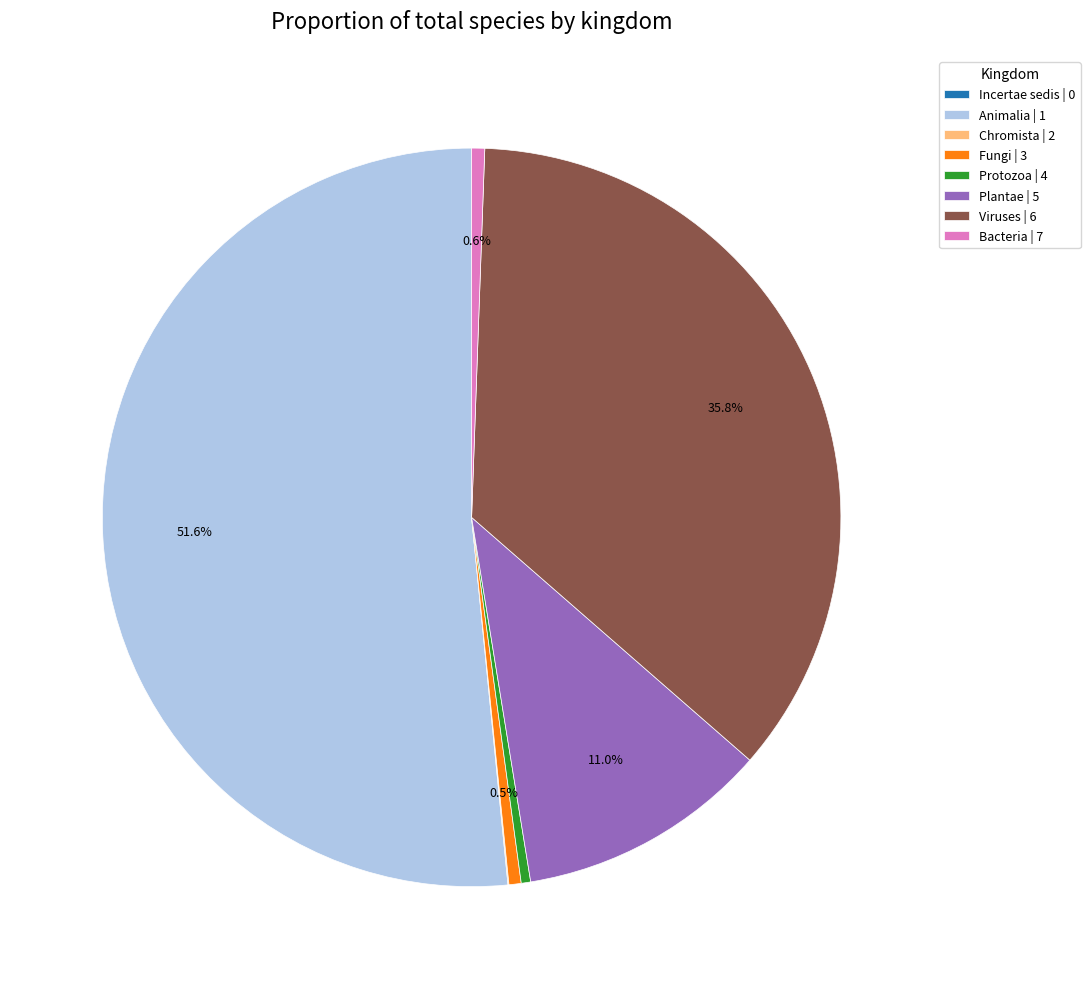

What portion of the pie excludes Plantae | 5?

89.0%